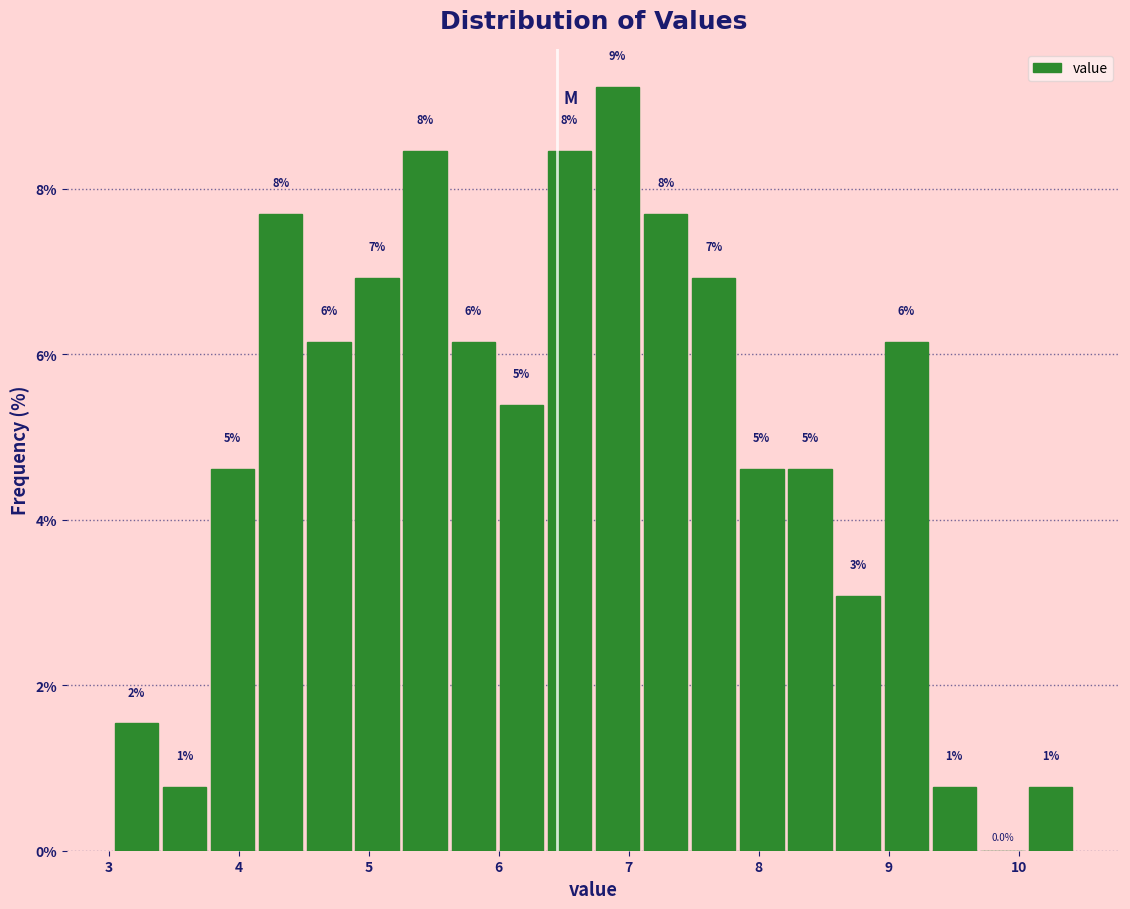

Around what value on the x-axis is the tallest bar? Give the approximate position of its centre, as read against the axis.

6.9